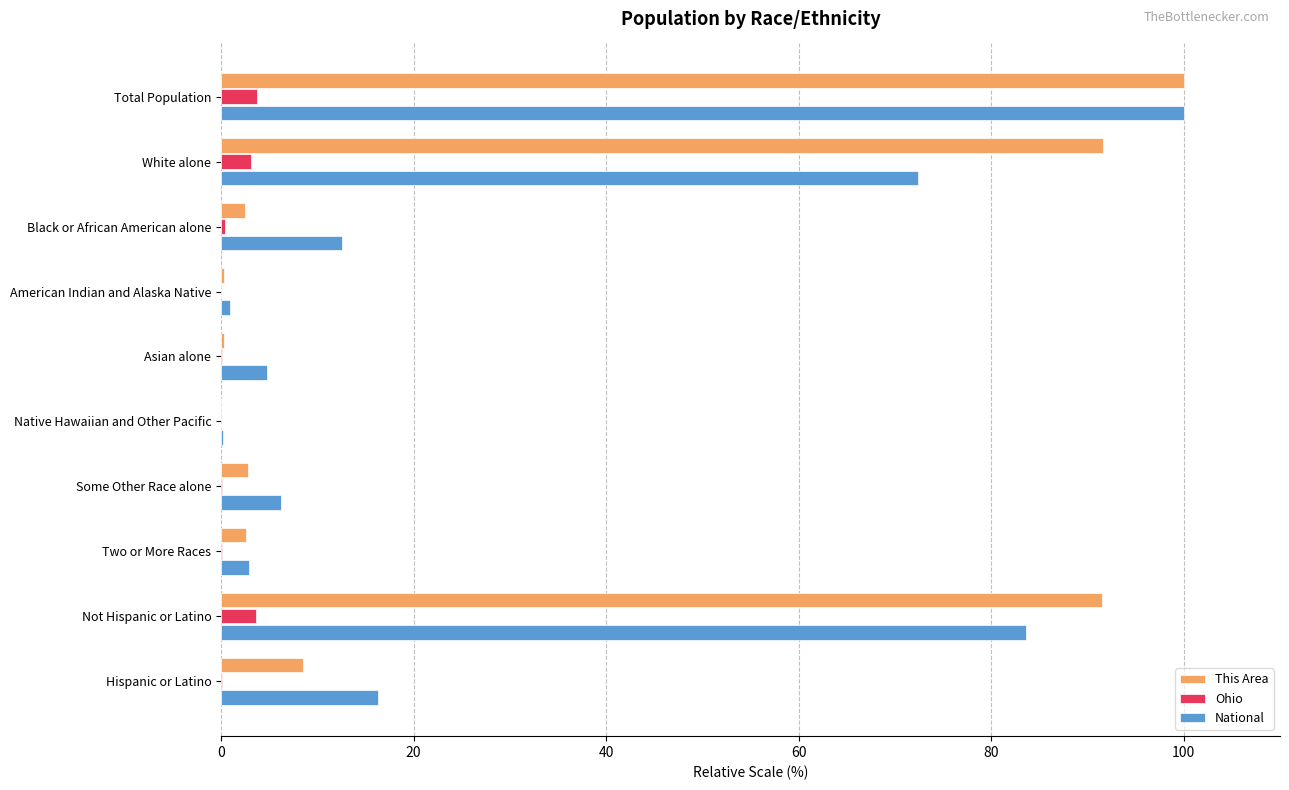

Which series has the largest range (max minus min)?

This Area